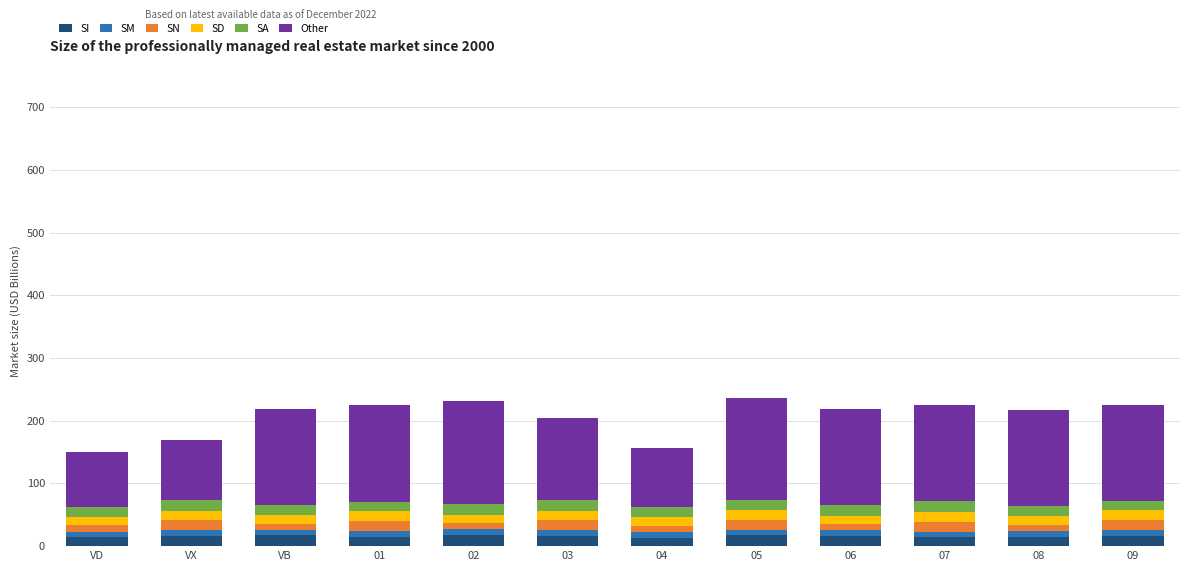

What are all the series names shown in the legend?

SI, SM, SN, SD, SA, Other